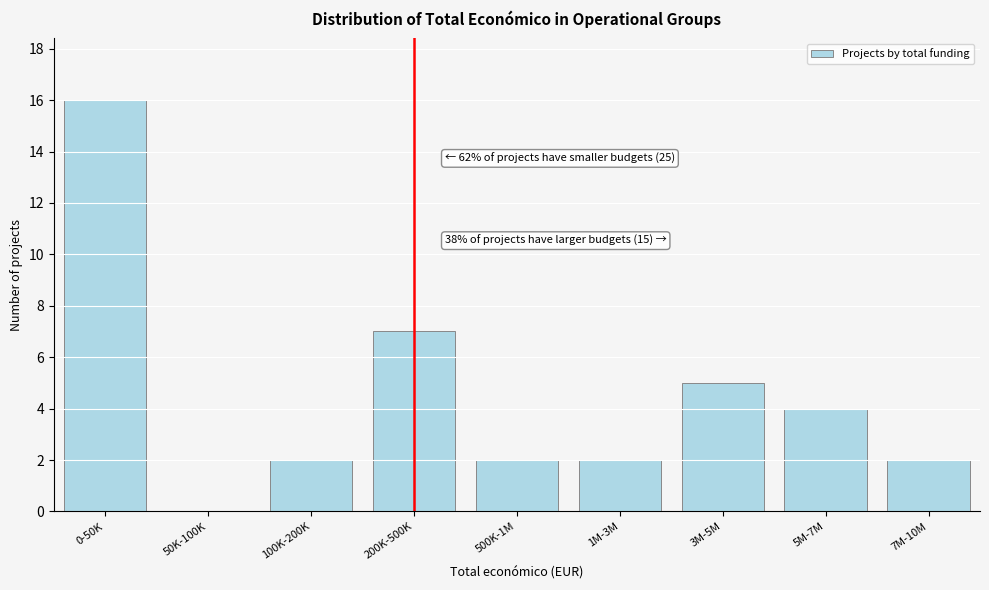

Reading left to right, extract all data points from this chart.

0-50K=16	50K-100K=0	100K-200K=2	200K-500K=7	500K-1M=2	1M-3M=2	3M-5M=5	5M-7M=4	7M-10M=2